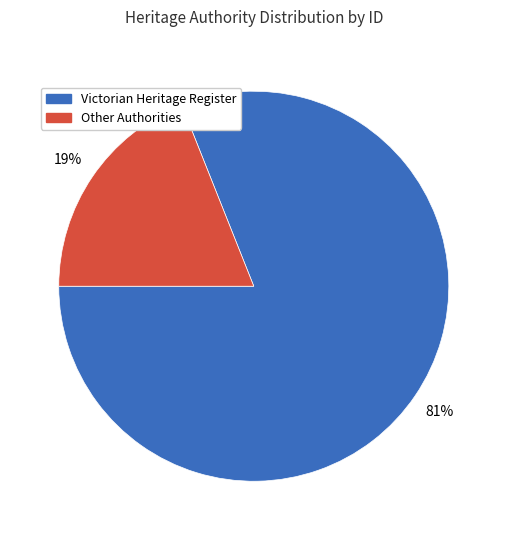

Combined, do Victorian Heritage Register and Other Authorities account for over 50%?

Yes